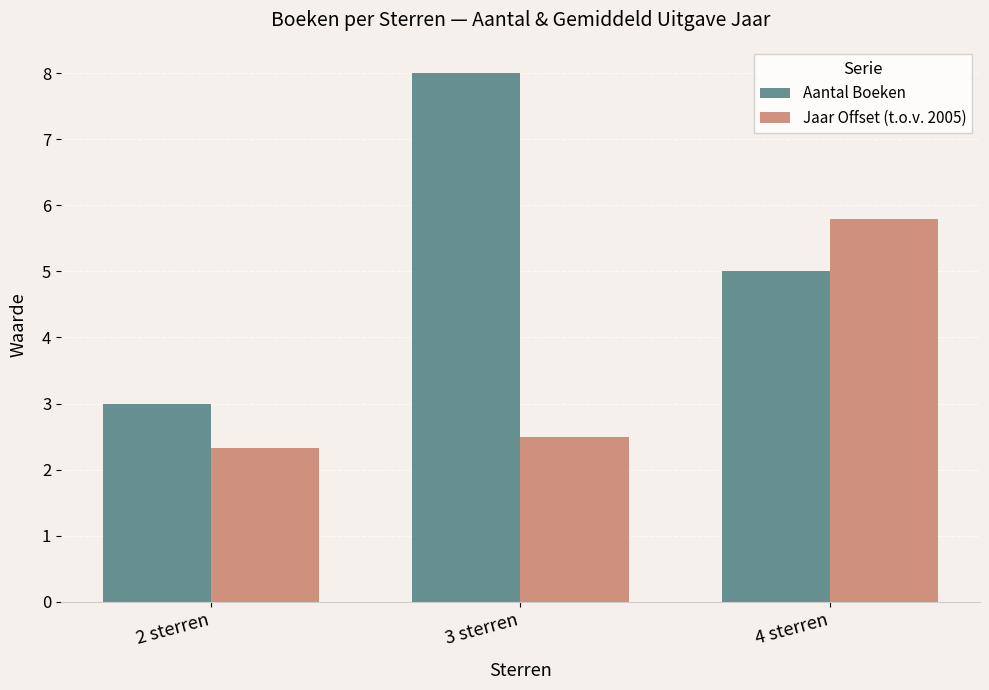

Rank the series at 3 sterren from lowest to highest value.

Jaar Offset (t.o.v. 2005), Aantal Boeken